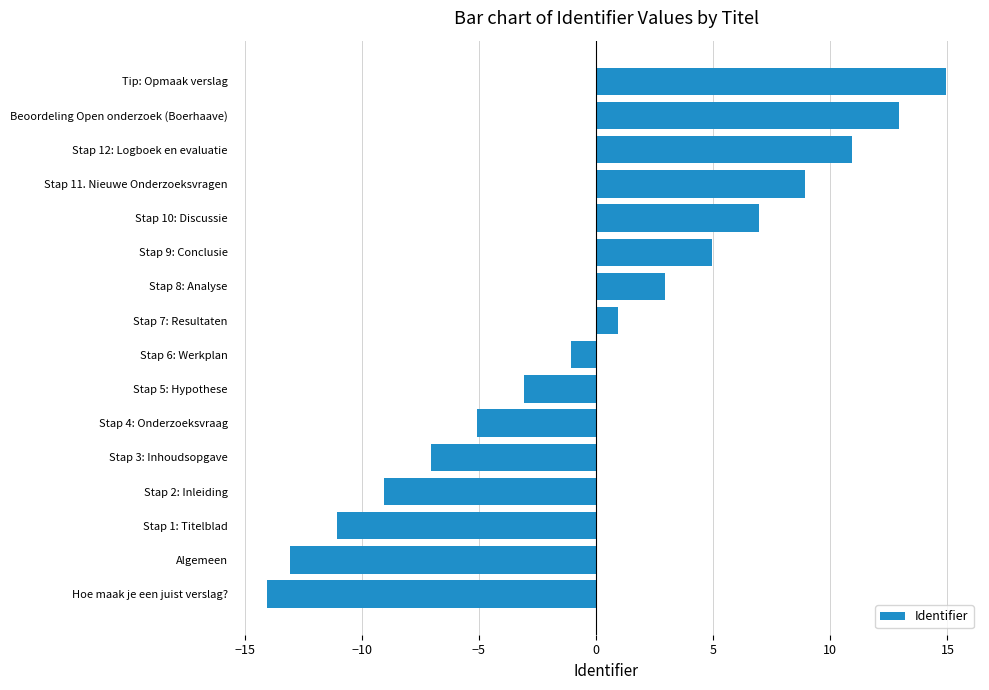

Reading bottom to top, transcribe all the data shown in this chart.

Hoe maak je een juist verslag?=-14.1	Algemeen=-13.1	Stap 1: Titelblad=-11.1	Stap 2: Inleiding=-9.1	Stap 3: Inhoudsopgave=-7.1	Stap 4: Onderzoeksvraag=-5.1	Stap 5: Hypothese=-3.1	Stap 6: Werkplan=-1.1	Stap 7: Resultaten=0.9	Stap 8: Analyse=2.9	Stap 9: Conclusie=4.9	Stap 10: Discussie=6.9	Stap 11. Nieuwe Onderzoeksvragen=8.9	Stap 12: Logboek en evaluatie=10.9	Beoordeling Open onderzoek (Boerhaave)=12.9	Tip: Opmaak verslag=14.9